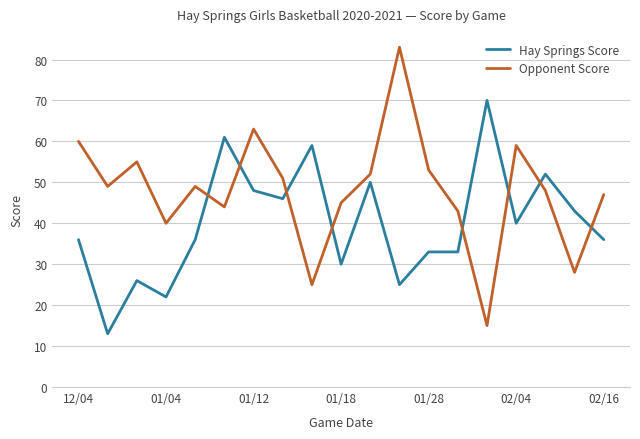

List the series in order of their overall mean, highest first.

Opponent Score, Hay Springs Score